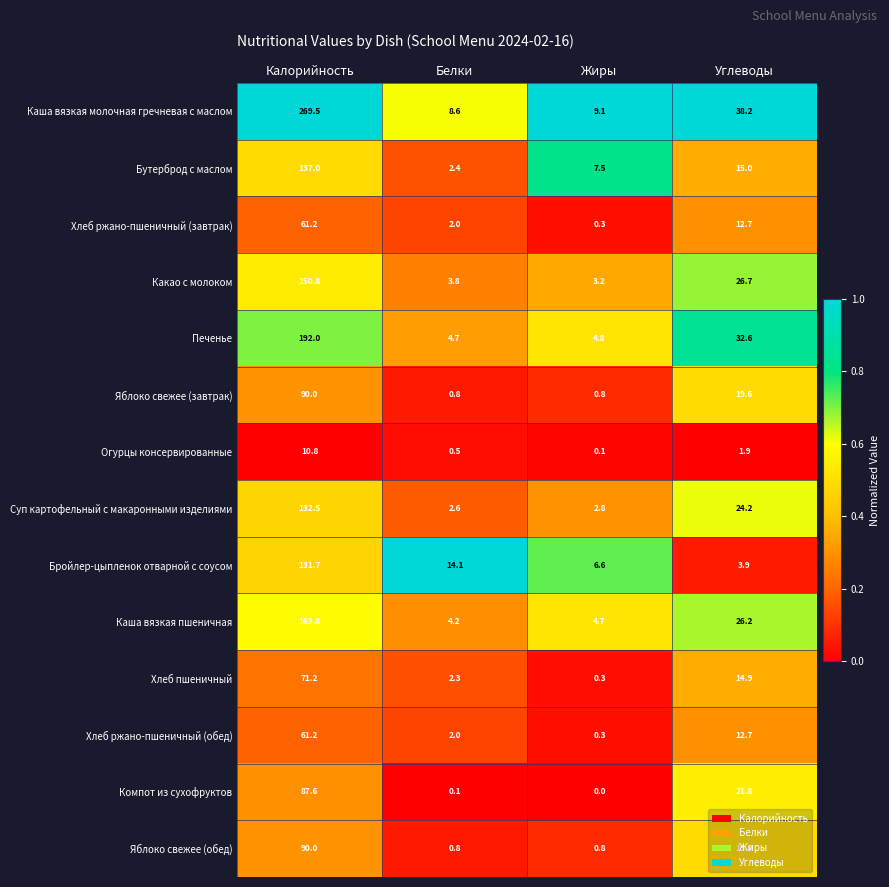

Between Калорийность and Углеводы, which series saw the biggest shift?

Каша вязкая молочная гречневая с маслом